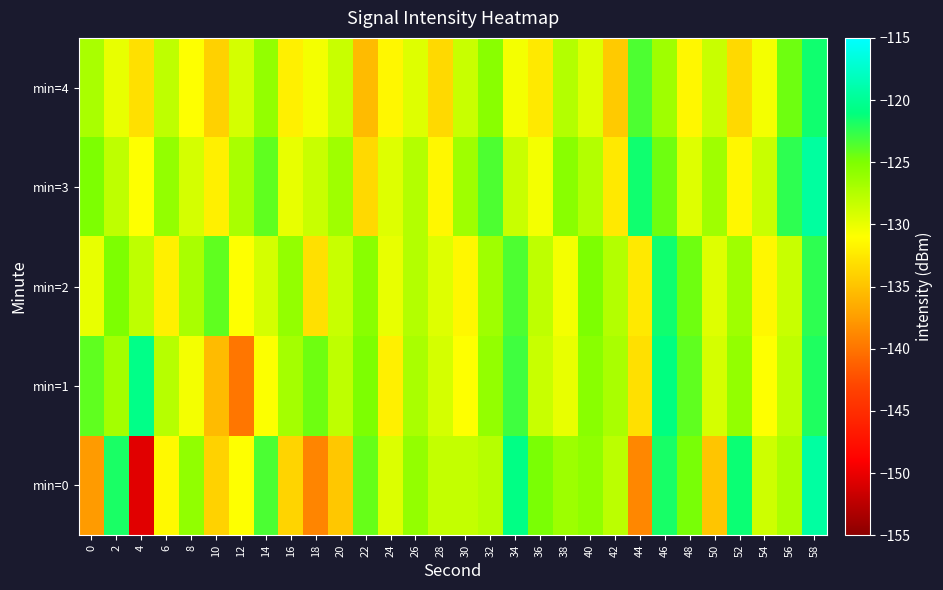

At 32, list the series in order from largest to smallest.

min=3, min=4, min=1, min=2, min=0